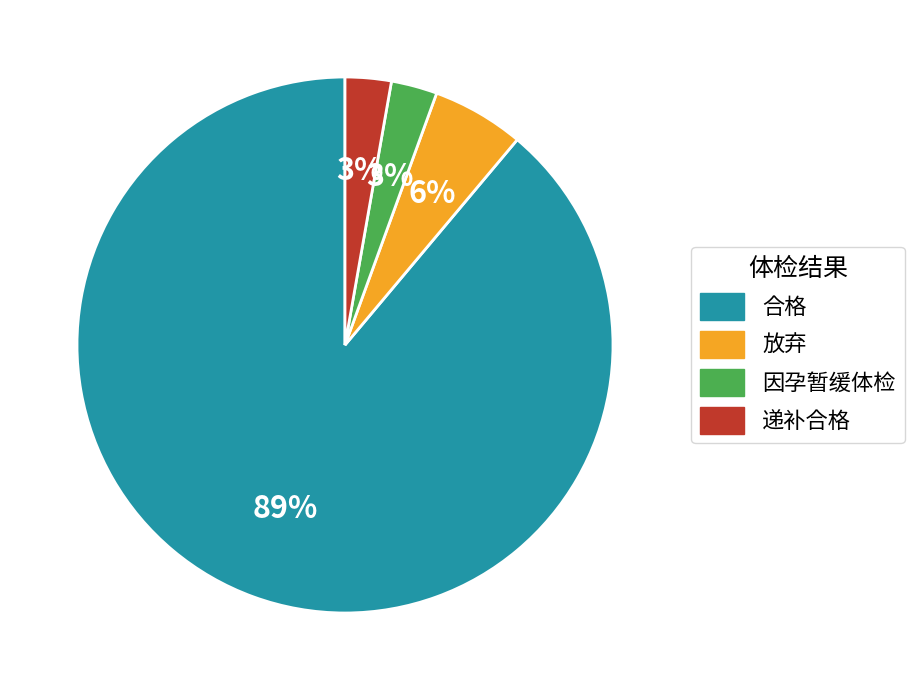

Is 合格 the majority of the pie?

Yes